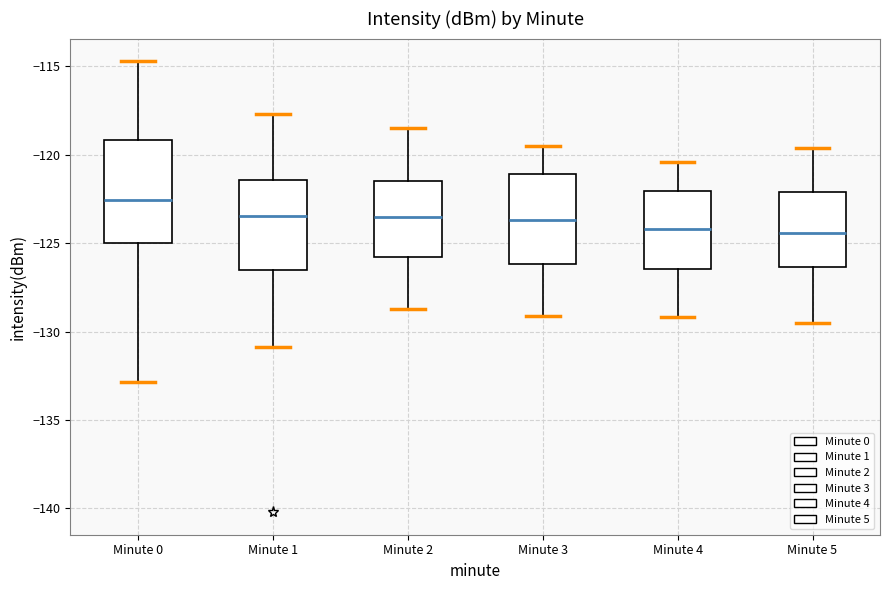

Reading left to right, transcribe this box plot: for each box, give where its median line is, the range the box spans, and where its two whiskers end, as read against the y-axis. The values are not printed on the chart, so give them approximately, as read against the axis.

Minute 0: median -122.5, box -125.0 to -119.0, whiskers -133.0 to -114.5
Minute 1: median -123.5, box -126.5 to -121.5, whiskers -131.0 to -117.5
Minute 2: median -123.5, box -126.0 to -121.5, whiskers -128.5 to -118.5
Minute 3: median -123.5, box -126.0 to -121.0, whiskers -129.0 to -119.5
Minute 4: median -124.0, box -126.5 to -122.0, whiskers -129.0 to -120.5
Minute 5: median -124.5, box -126.5 to -122.0, whiskers -129.5 to -119.5